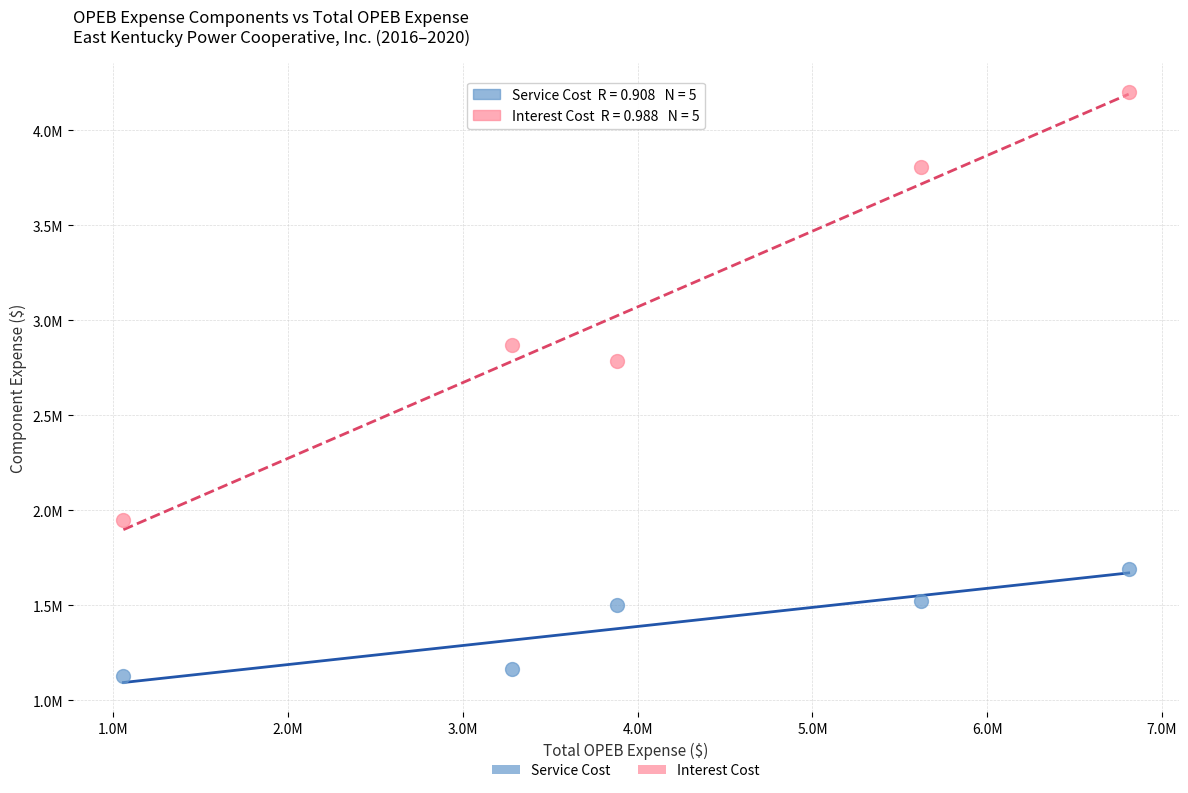

Which series contains the highest Y value?

Interest Cost